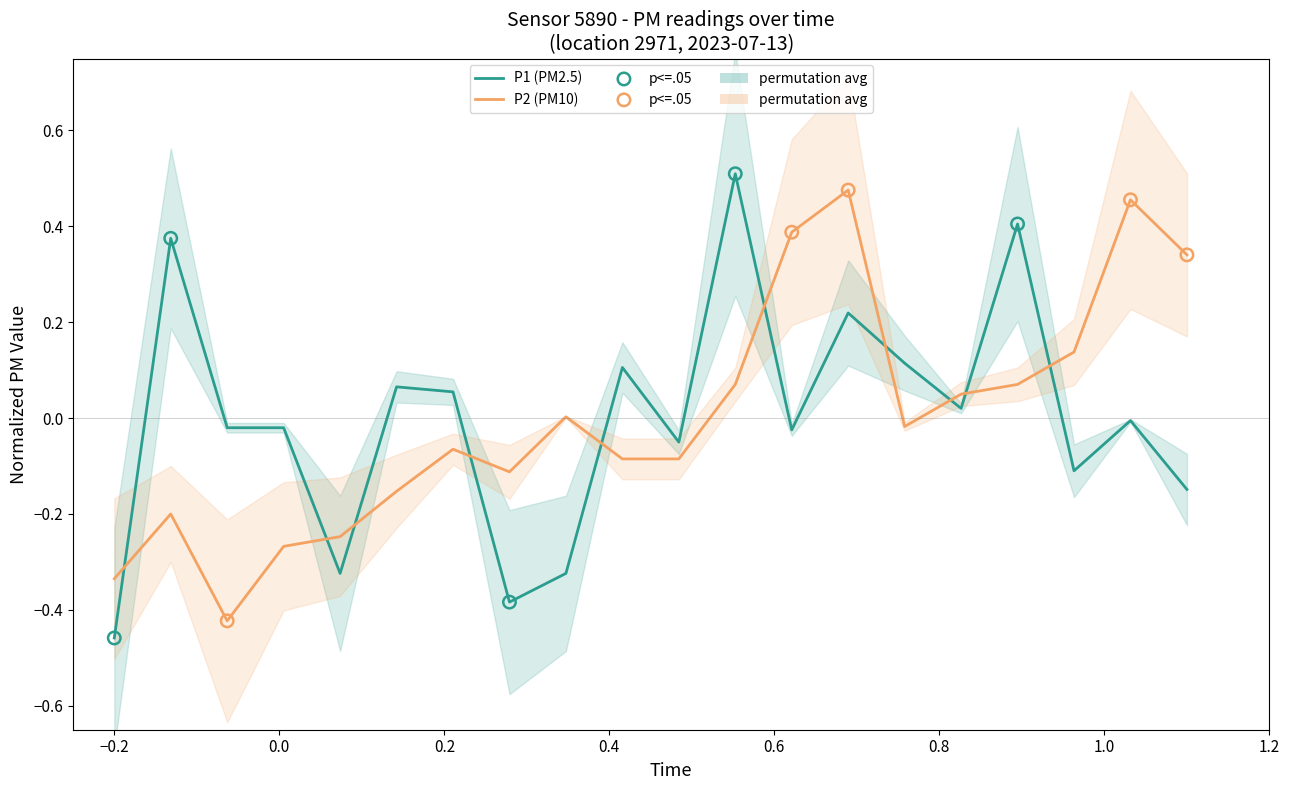

Which series contains the highest Y value?

P1